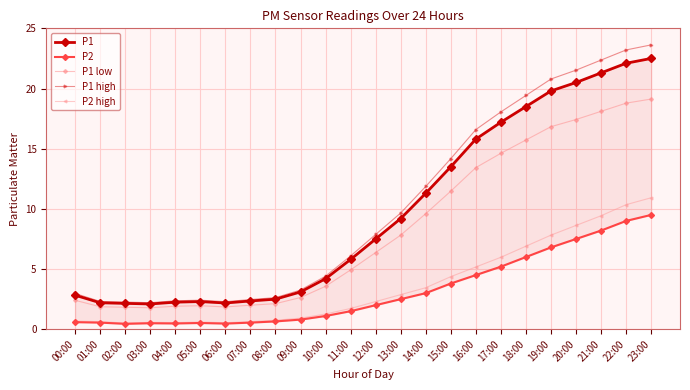

What is the sum of the P2 values at 16:00 and 23:00?

14.0